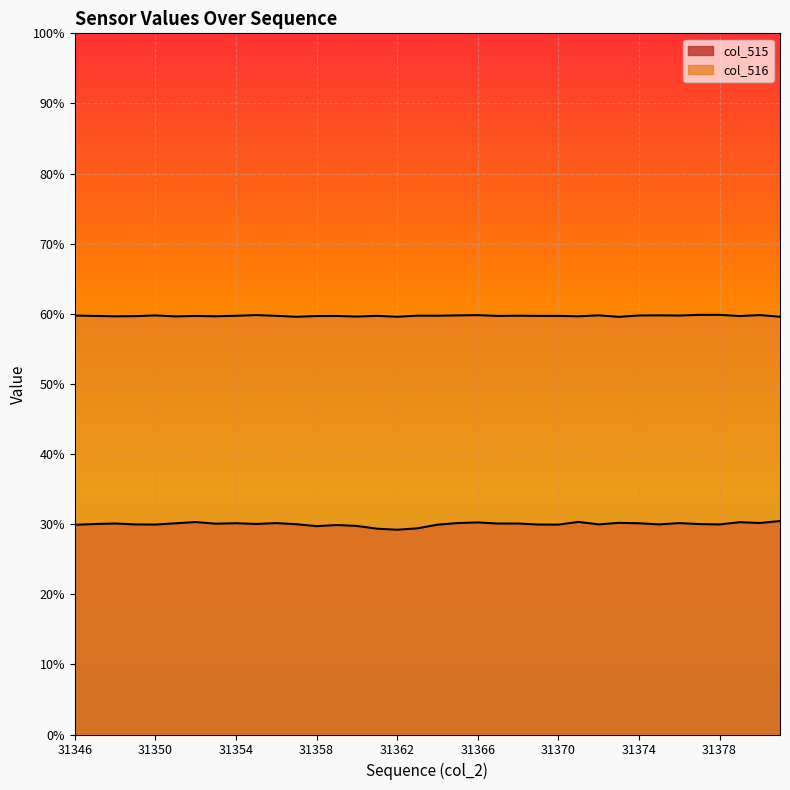

Is it true that col_515 equals 7481 at 31357?

False